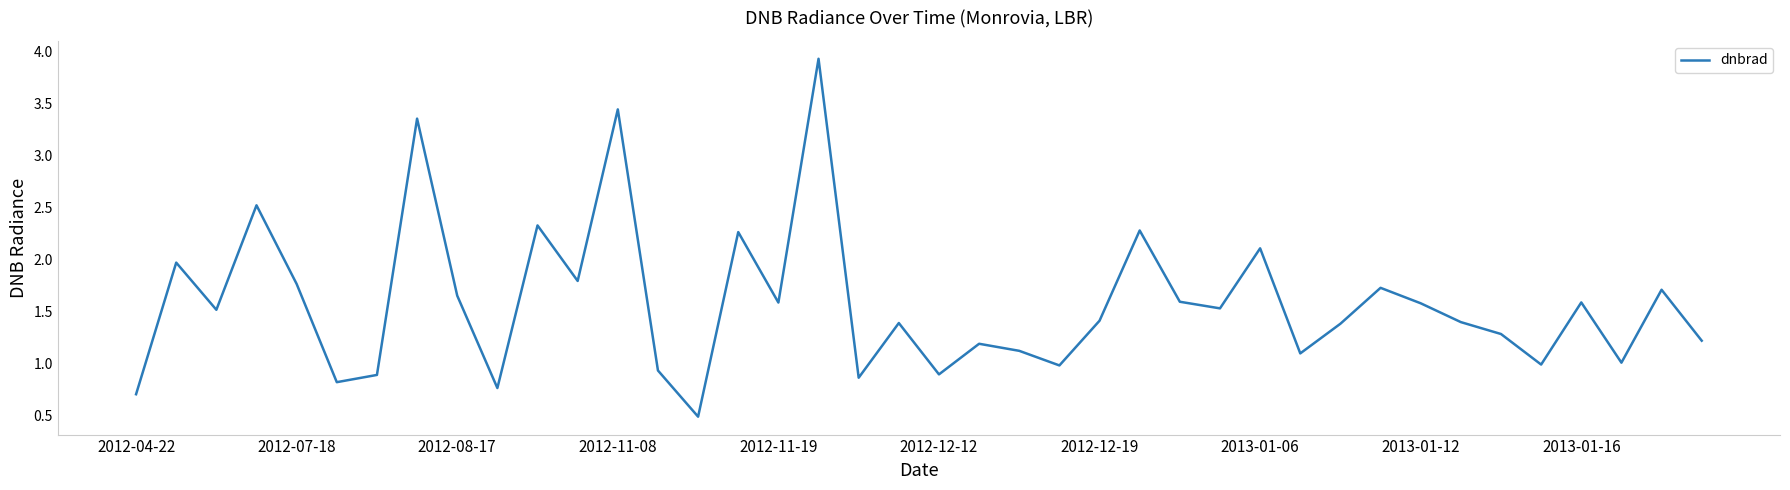

What is the maximum value shown in the chart?

3.9